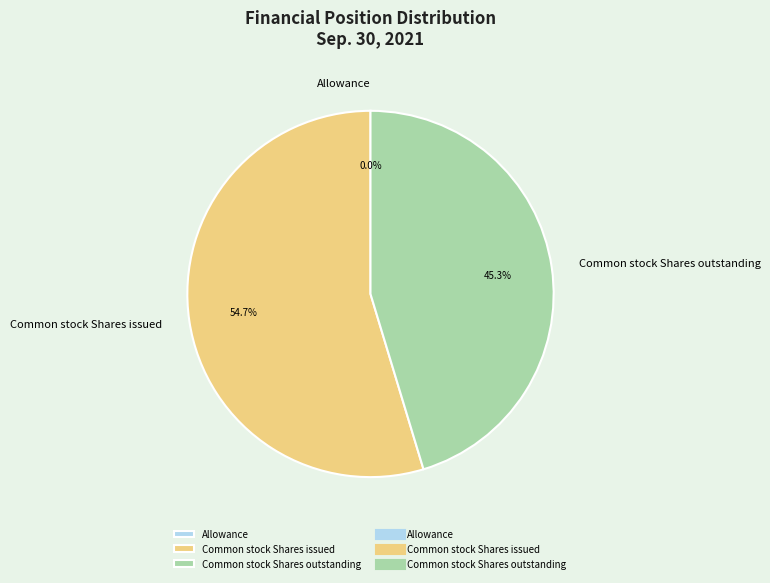

True or false: Common stock Shares outstanding accounts for 51% of the total.

False